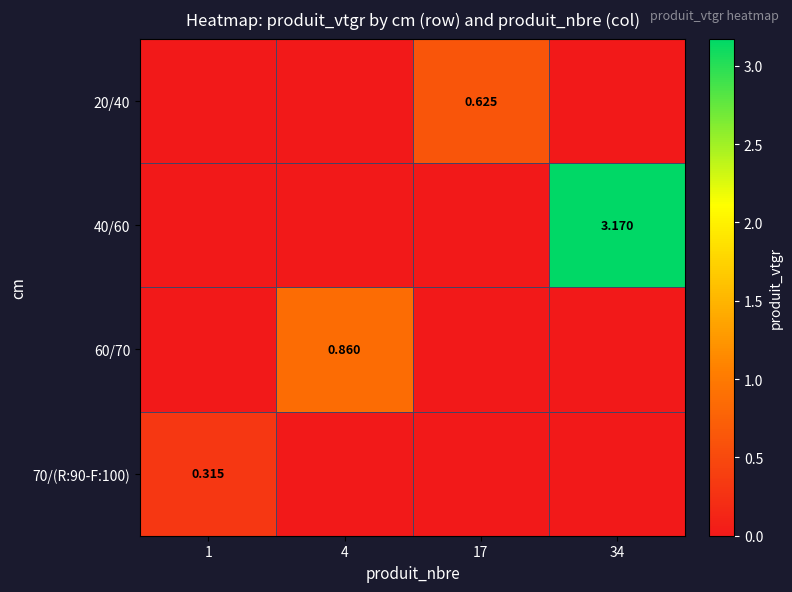

Is it true that 20/40 equals 0.0 at 1?

True